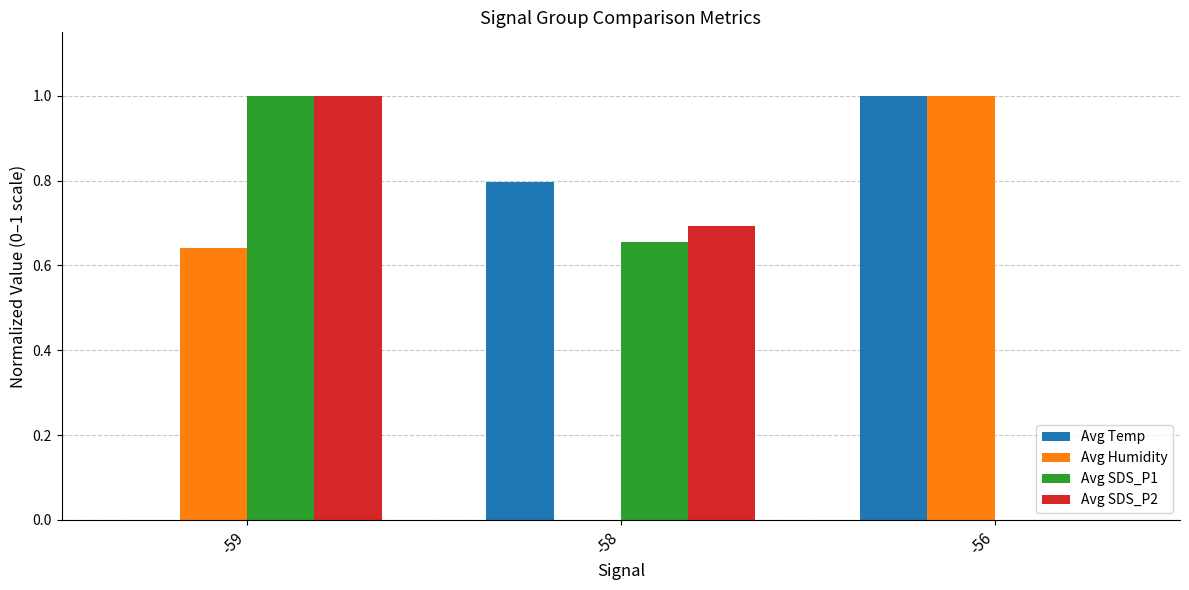

What is the sum of all Avg Humidity values?

1.6